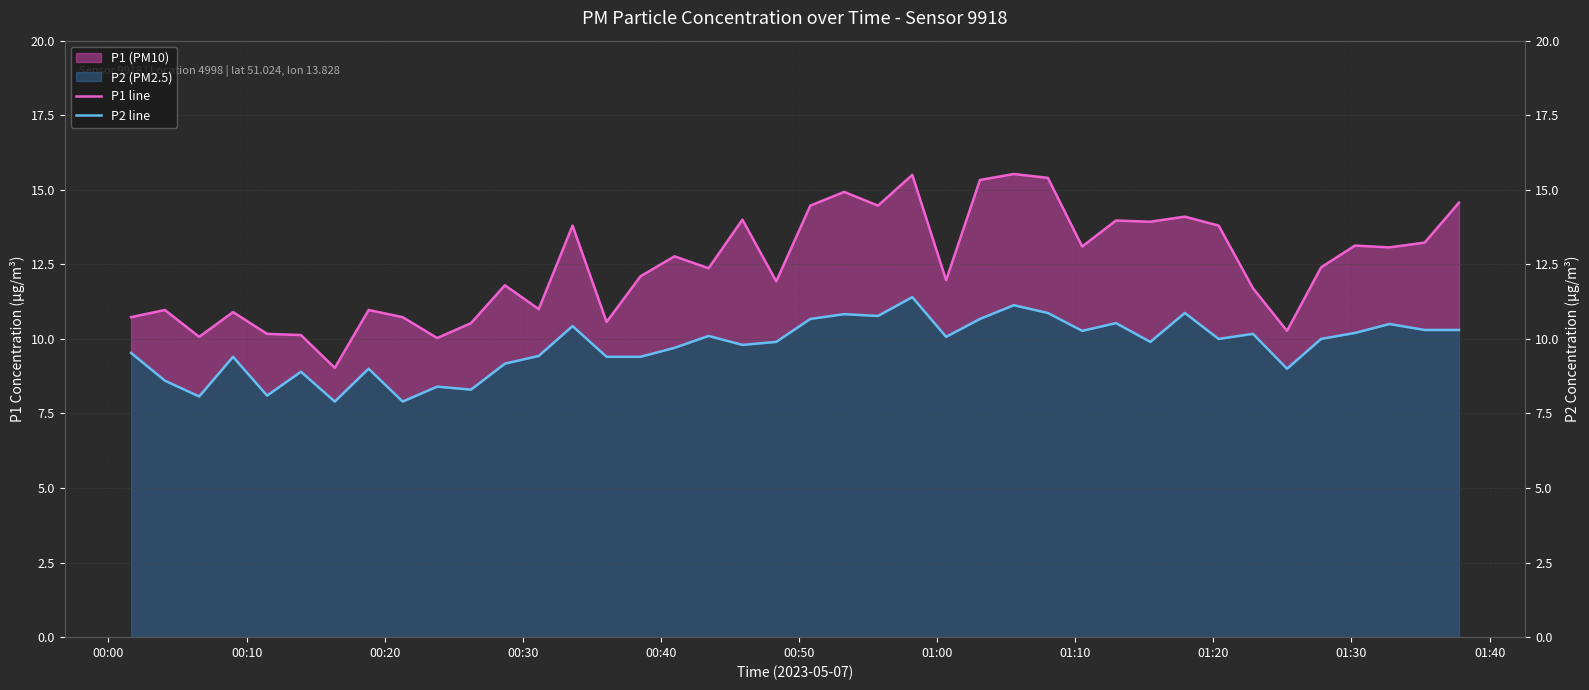

What is the difference between the maximum and minimum values in the P1 line series?

6.5